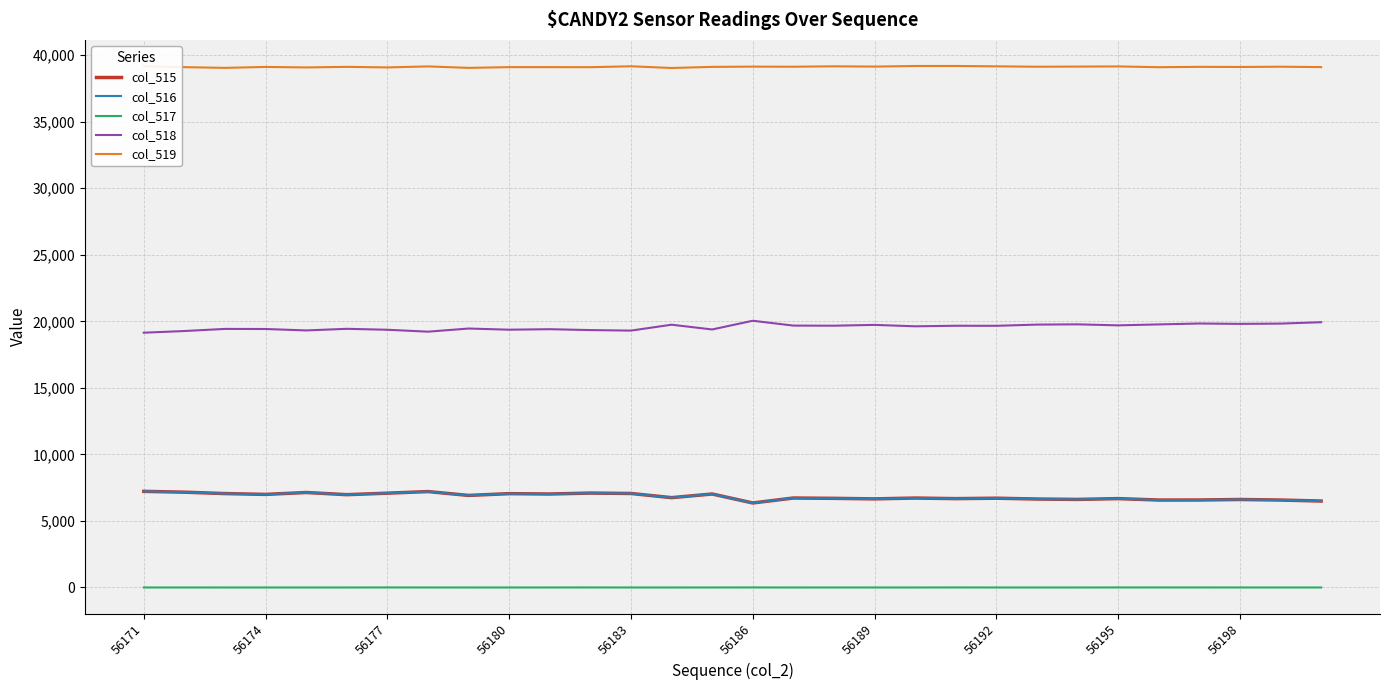

Which series has the largest total across all categories?

col_519